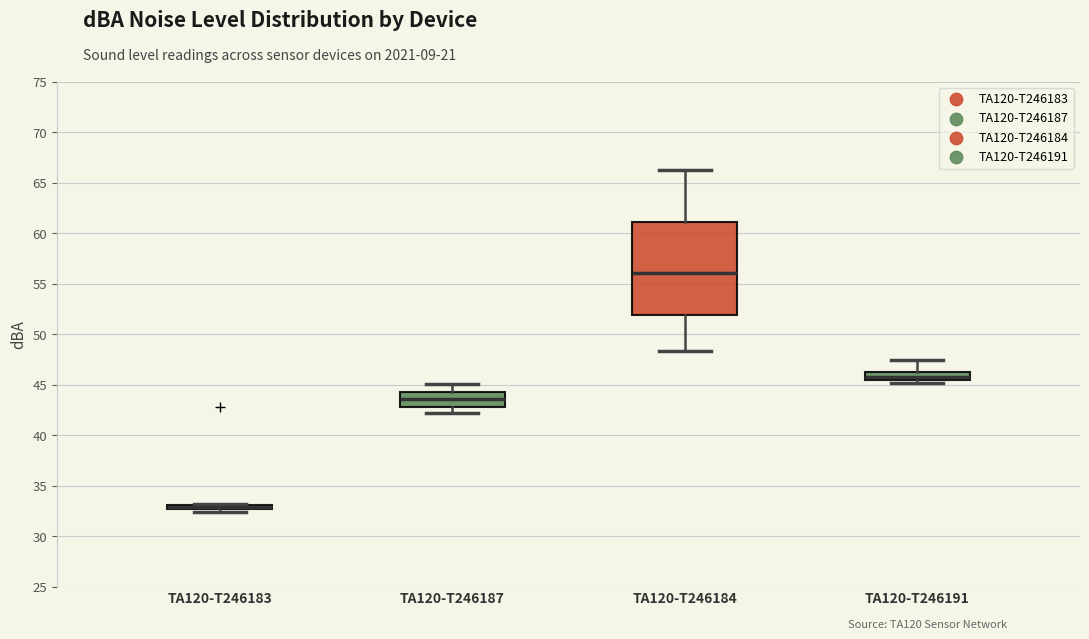

Where does the median line of the box for TA120-T246187 sit on the y-axis? The values are not printed on the chart, so give them approximately, as read against the axis.

43.5